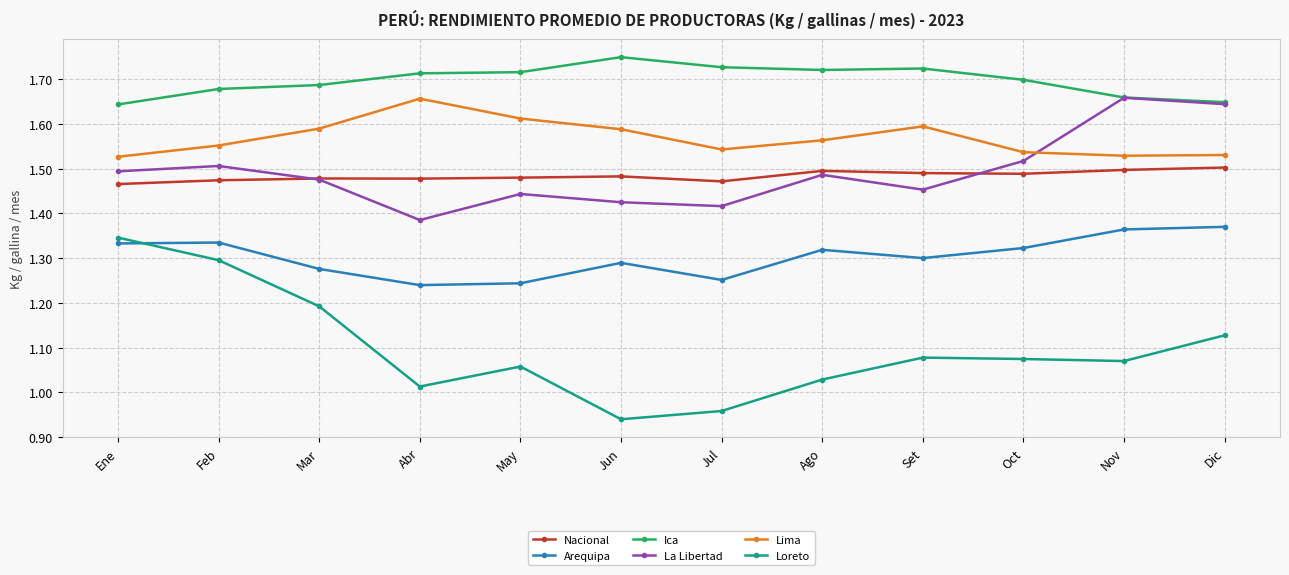

True or false: Loreto has a value of 0.5 at Nov.

False